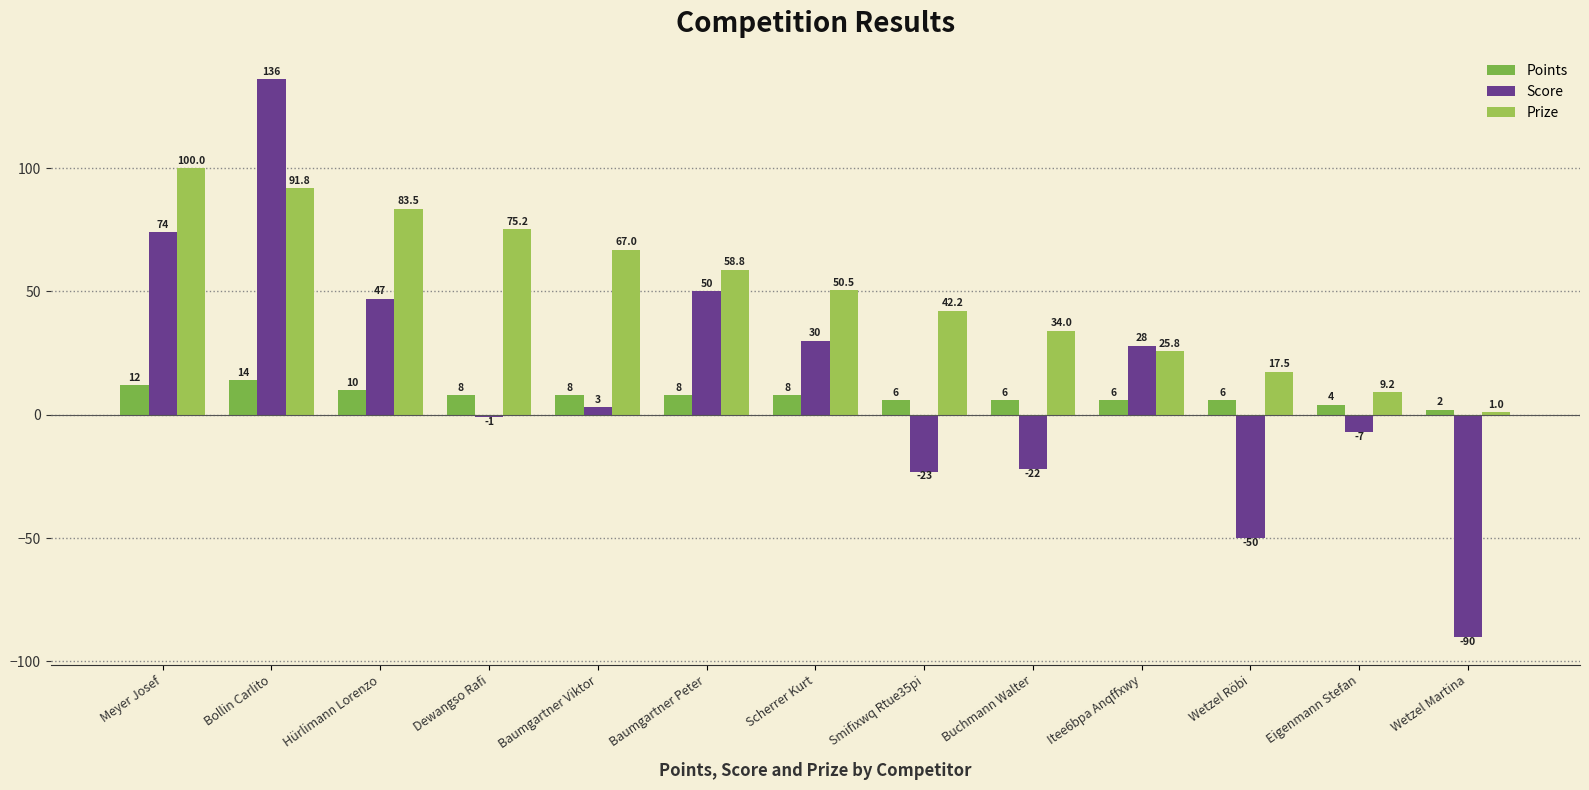

How many bars are there in each group?

3